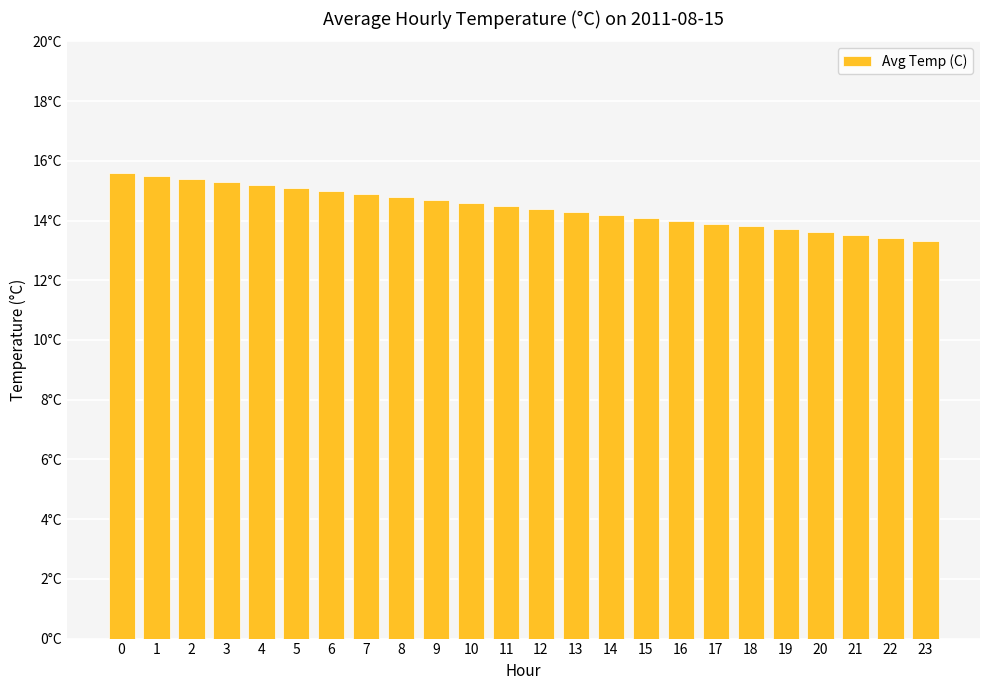

Which category has the lowest value across all series?

23